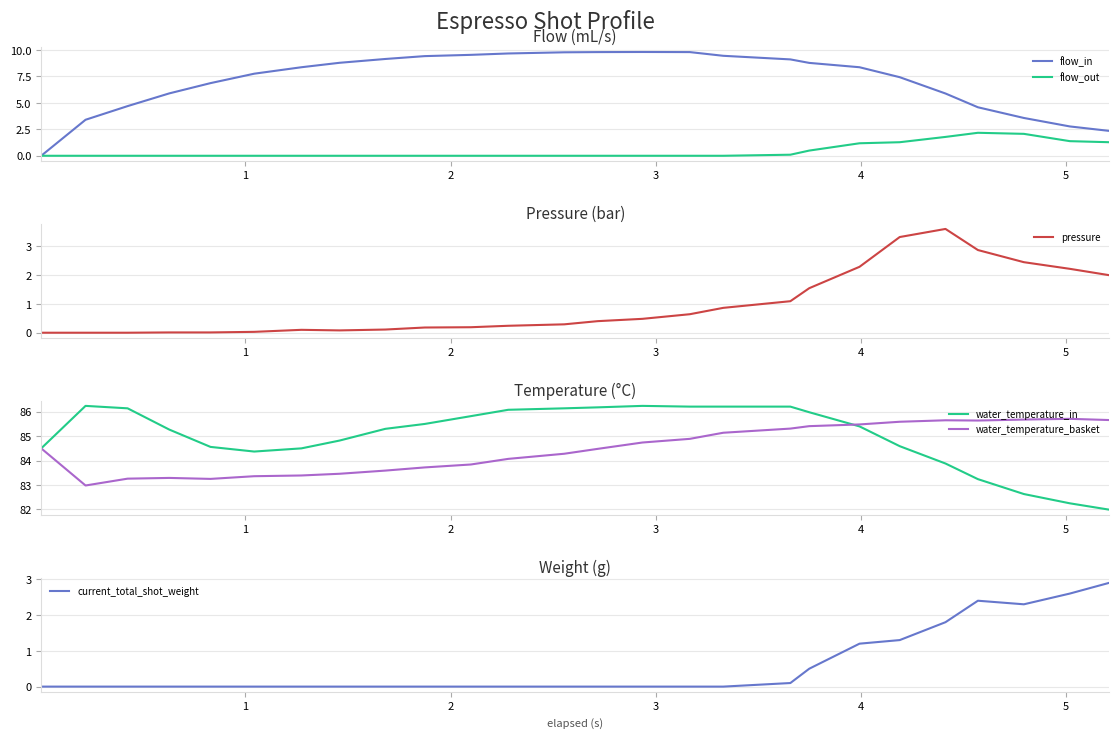

What is the highest value of the current_total_shot_weight series?

2.9